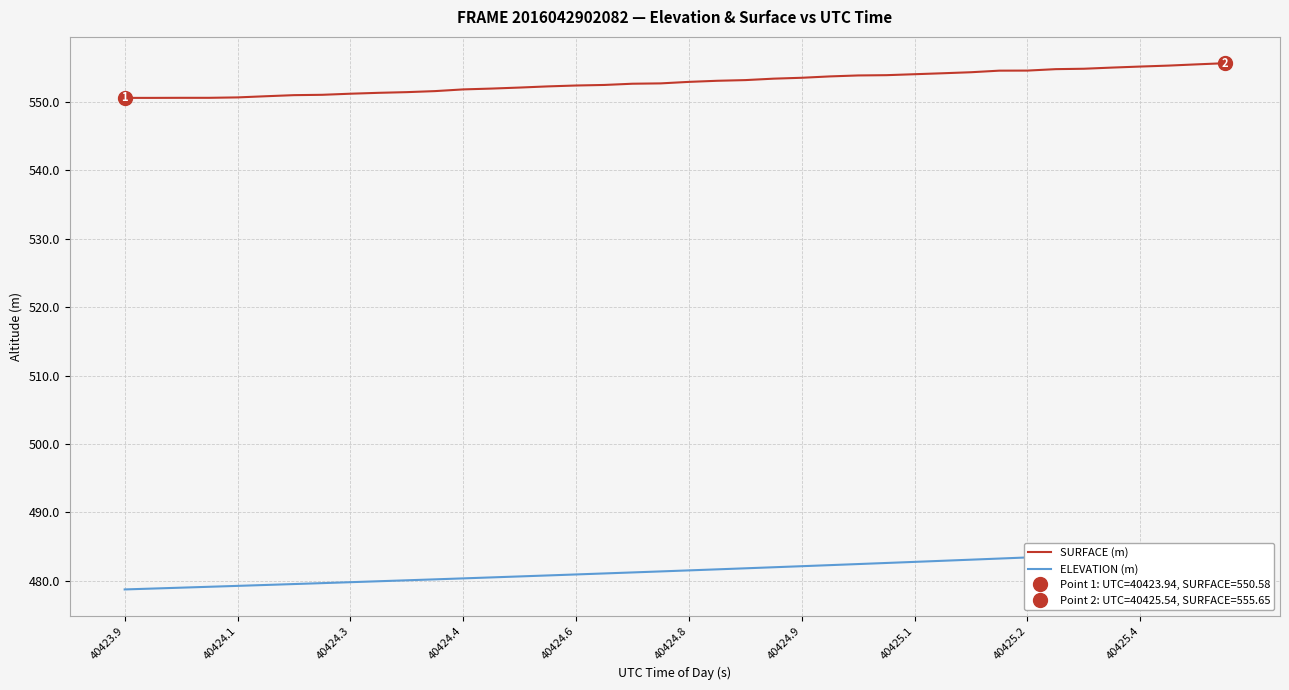

Reading left to right, what are all the values shown in this chart?

SURFACE (m): 550.6	550.6	550.6	550.6	550.6	550.8	551.0	551.0	551.2	551.3	551.4	551.6	551.8	551.9	552.1	552.3	552.4	552.5	552.6	552.7	552.9	553.1	553.2	553.4	553.5	553.7	553.9	553.9	554.0	554.2	554.3	554.6	554.6	554.8	554.8	555.0	555.2	555.3	555.5	555.6
ELEVATION (m): 478.7	478.9	479.0	479.1	479.2	479.4	479.5	479.7	479.8	479.9	480.1	480.2	480.3	480.5	480.6	480.8	480.9	481.1	481.2	481.4	481.5	481.7	481.8	482.0	482.1	482.3	482.4	482.6	482.8	482.9	483.1	483.2	483.4	483.6	483.7	483.9	484.1	484.2	484.4	484.6